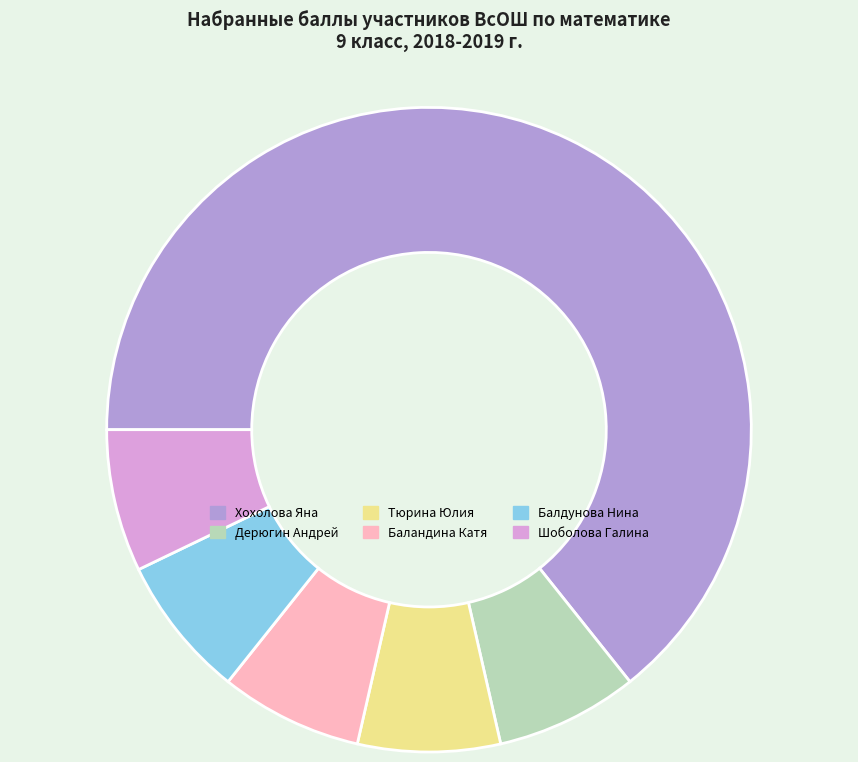

Is there a majority slice in this chart?

Yes